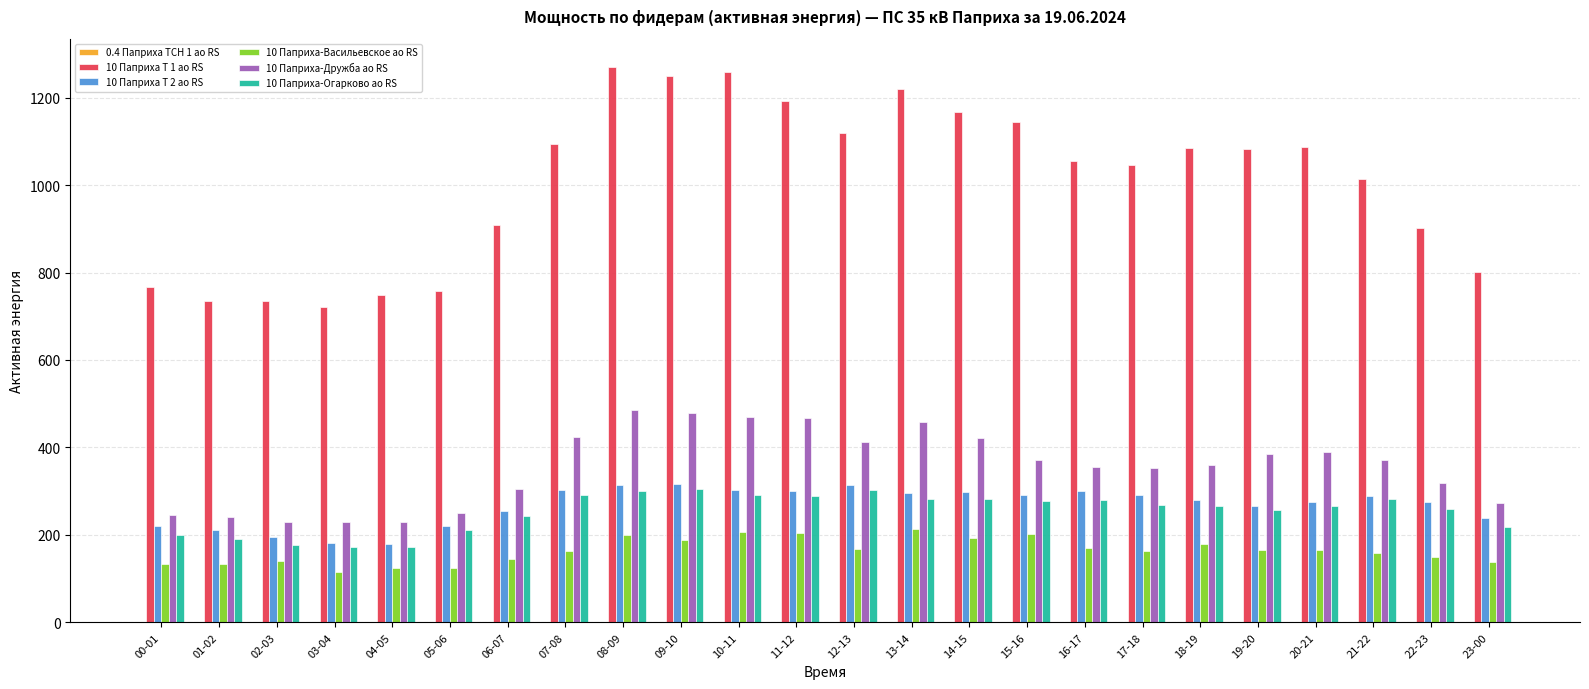

Is the value of 10 Паприха Т 1 ао RS at 04-05 greater than the value of 10 Паприха Т 2 ао RS at 01-02?

Yes